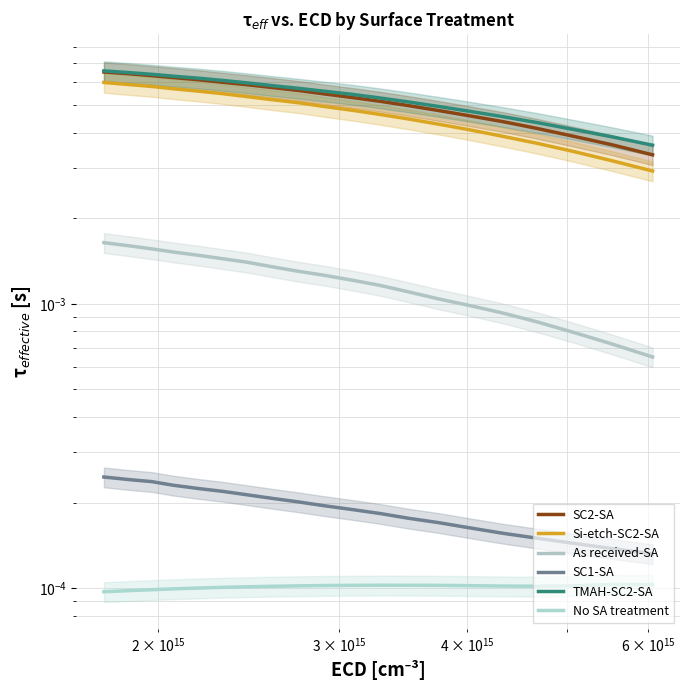

What are all the series names shown in the legend?

SC2-SA, Si-etch-SC2-SA, As received-SA, SC1-SA, TMAH-SC2-SA, No SA treatment